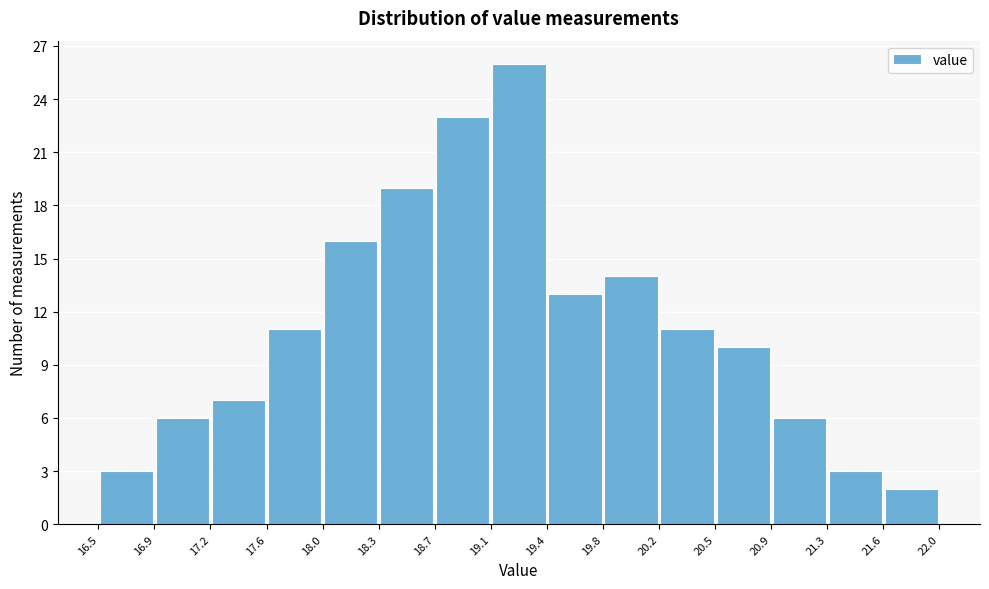

Over which range of the x-axis is the bar tallest?

19.1 to 19.4